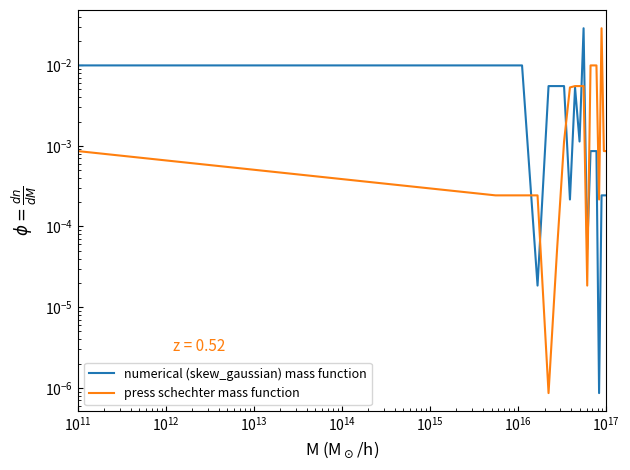

Which series has the largest total across all categories?

numerical (skew_gaussian) mass function